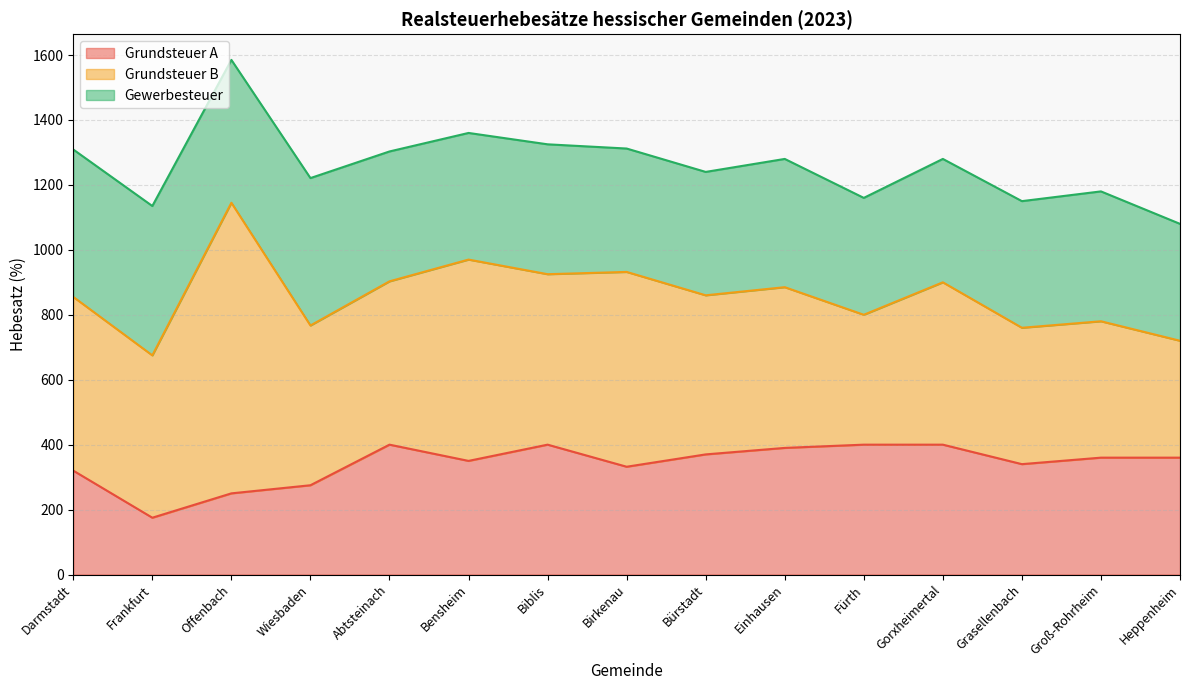

What is the average value of the Grundsteuer A series?

341